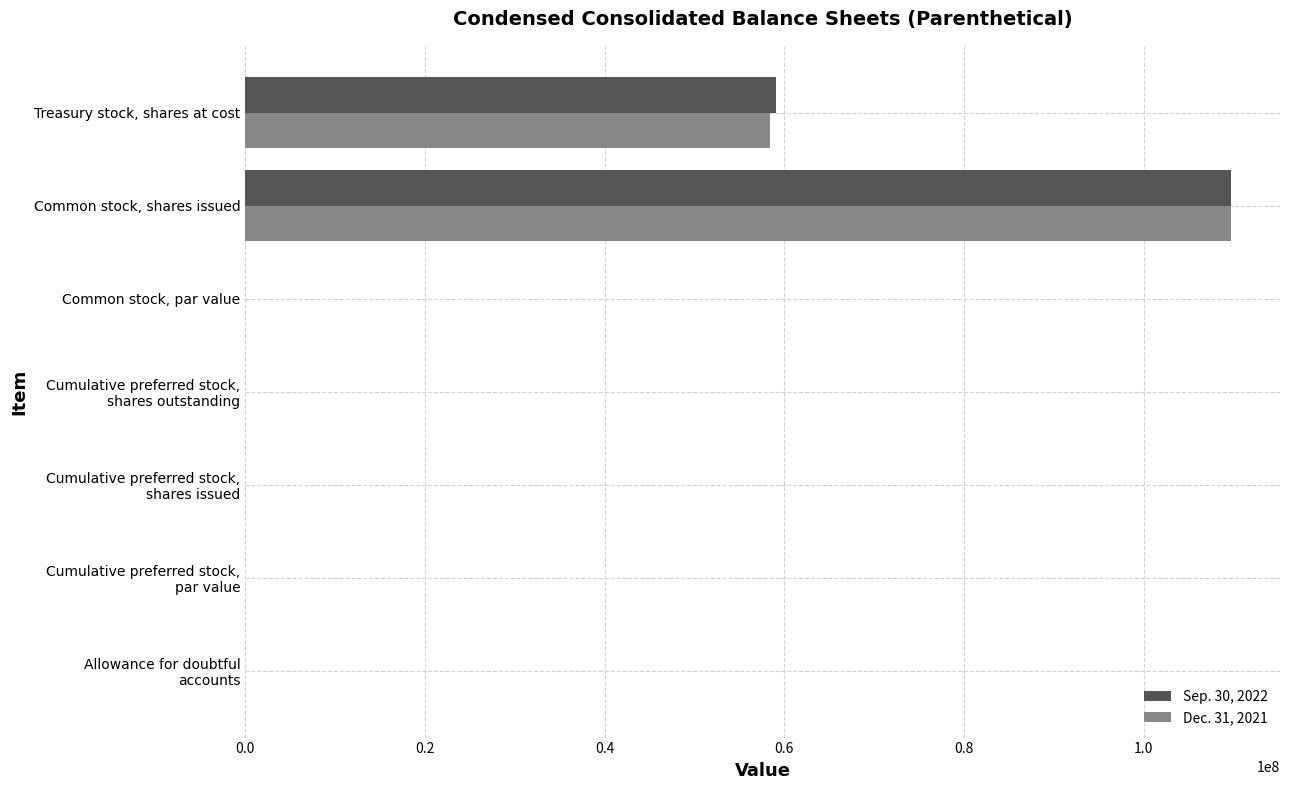

Which category has the highest value in the Dec. 31, 2021 series?

Common stock, shares issued